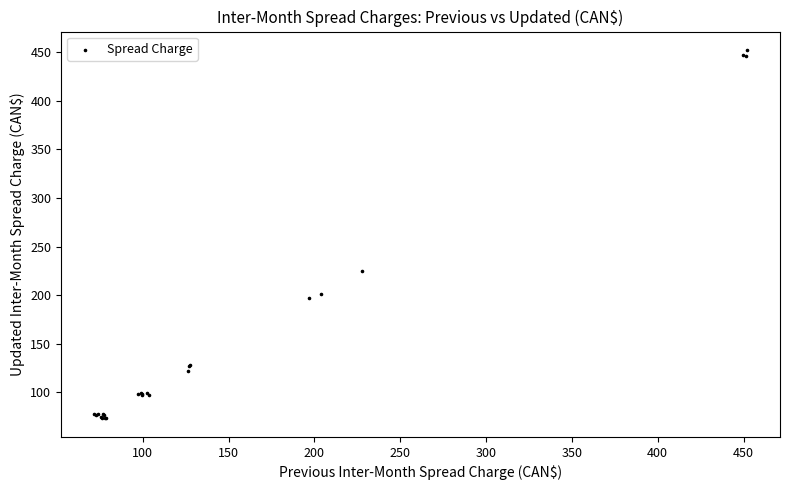

What Y value in the scatter plot is closest to 262?

224.7